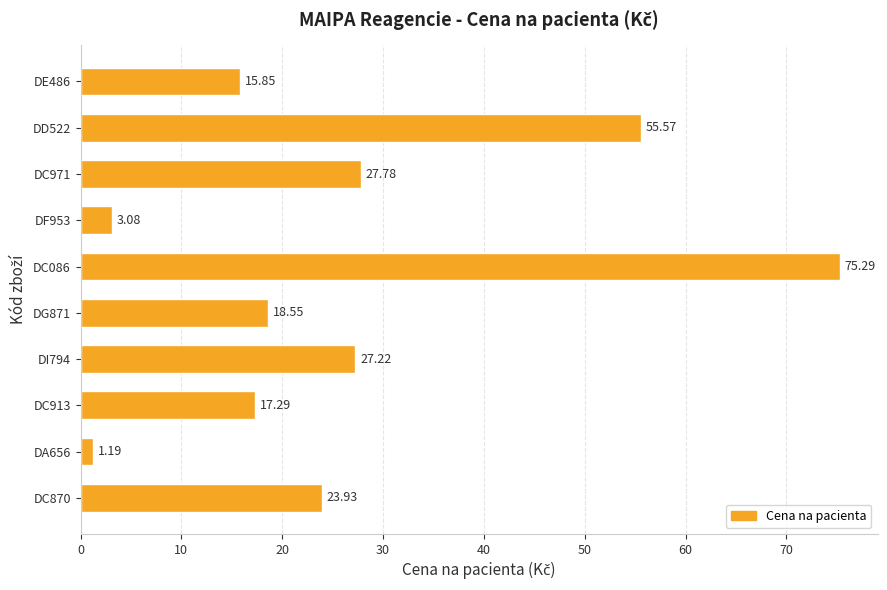

How many bars are there in total?

10